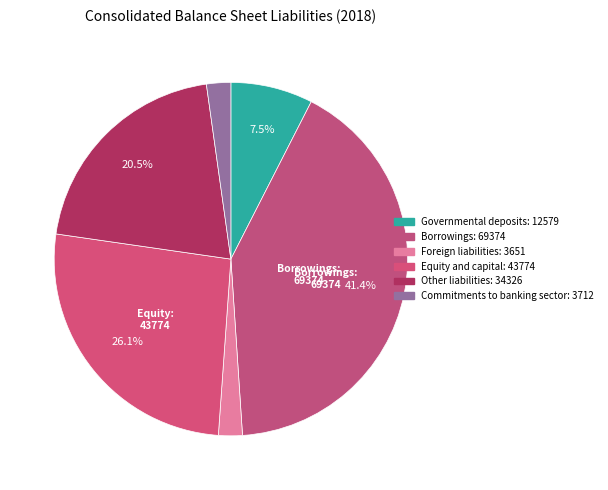

How many slices are in this pie chart?

6